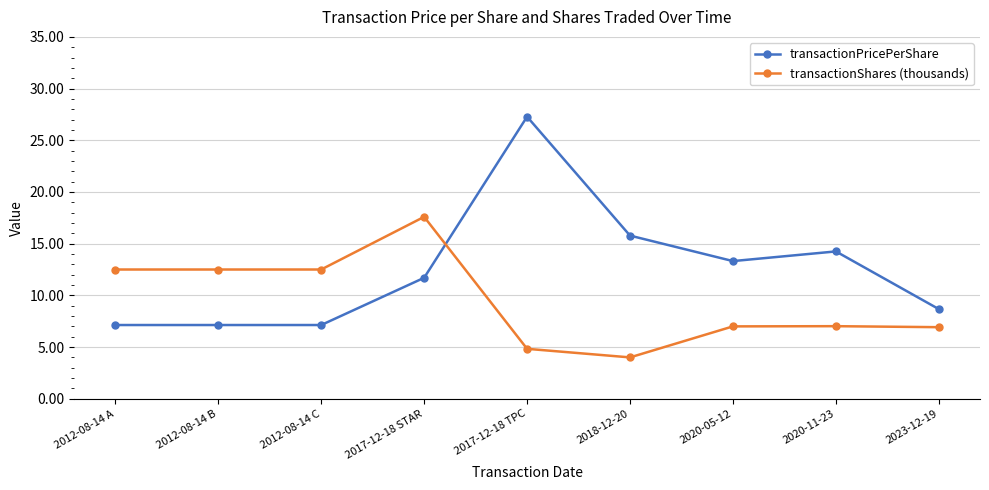

True or false: transactionPricePerShare and transactionShares (thousands) intersect in this chart.

True